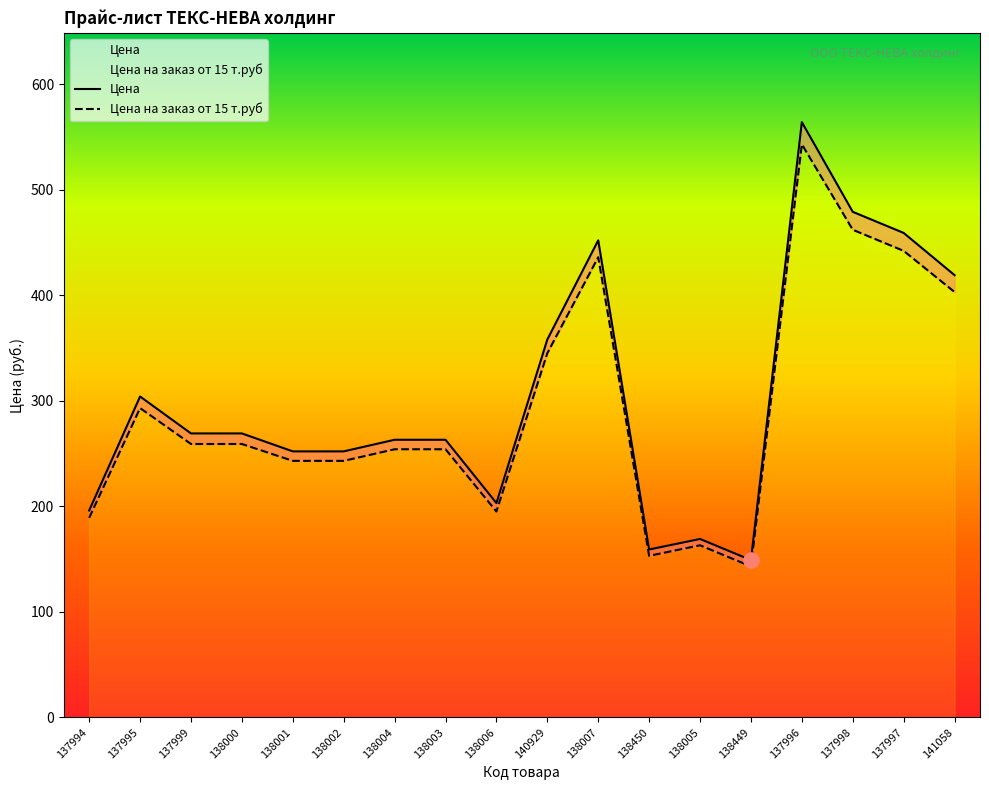

Which series has the widest spread of Y values?

Цена